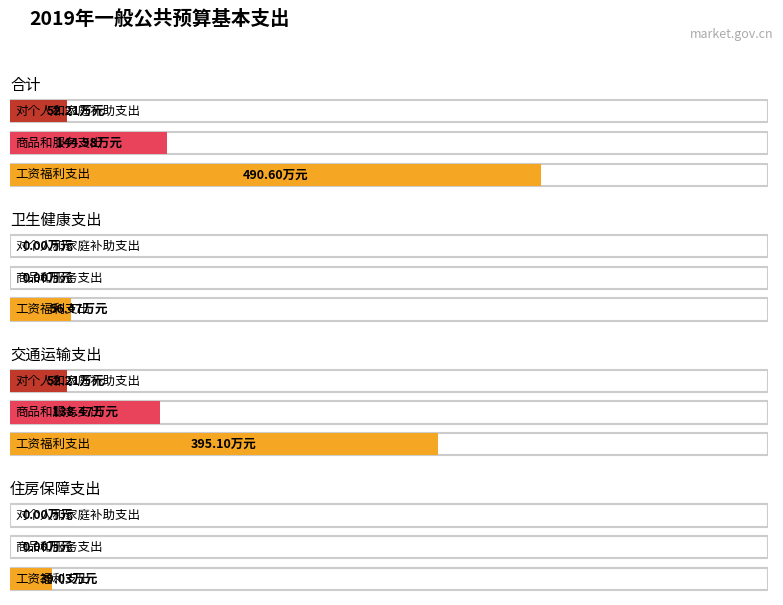

At 合计, list the series in order from largest to smallest.

工资福利支出, 商品和服务支出, 对个人和家庭补助支出